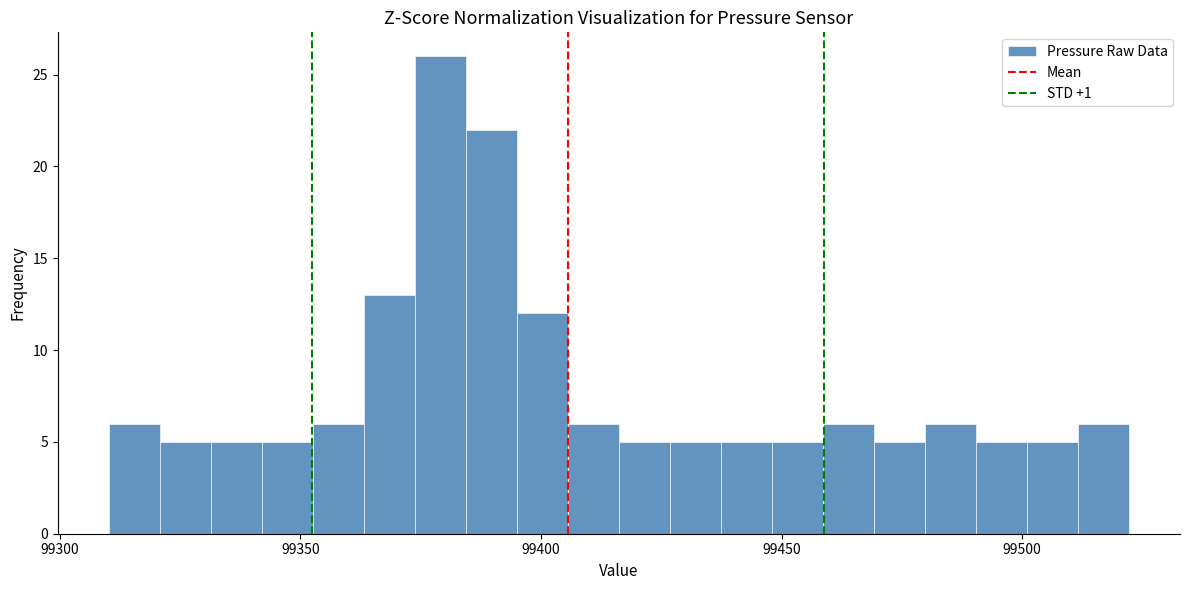

Around what value on the x-axis is the tallest bar? Give the approximate position of its centre, as read against the axis.

99380